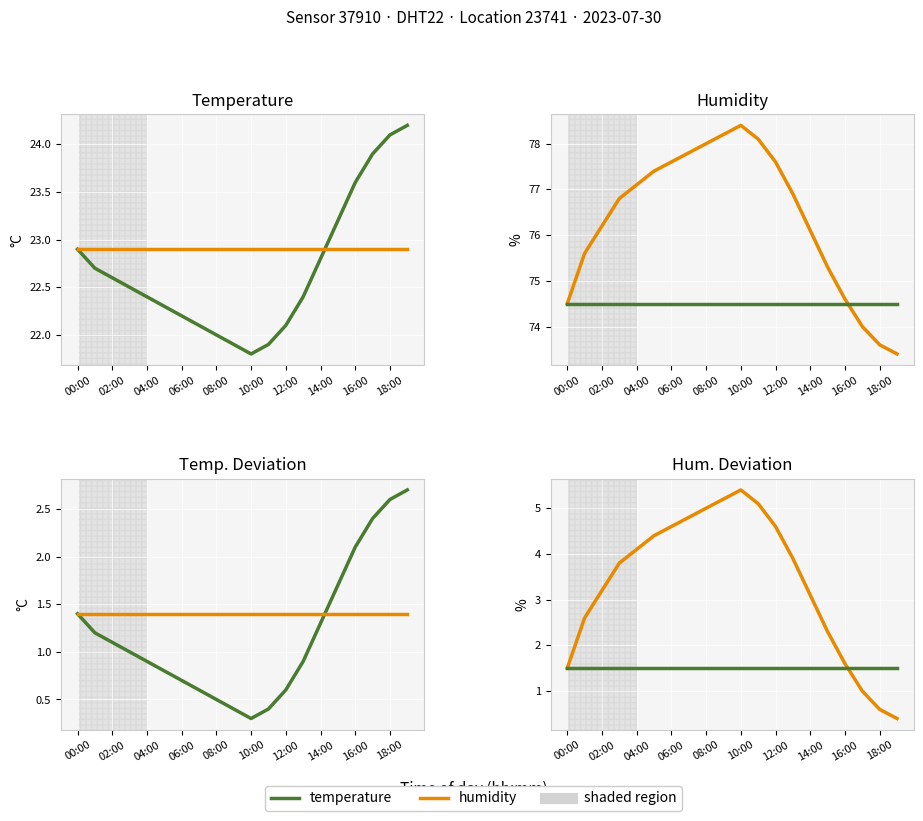

Reading left to right, what are all the values shown in this chart?

temperature: 22.9	22.7	22.6	22.5	22.4	22.3	22.2	22.1	22.0	21.9	21.8	21.9	22.1	22.4	22.8	23.2	23.6	23.9	24.1	24.2
humidity: 74.5	75.6	76.2	76.8	77.1	77.4	77.6	77.8	78.0	78.2	78.4	78.1	77.6	76.9	76.1	75.3	74.6	74.0	73.6	73.4